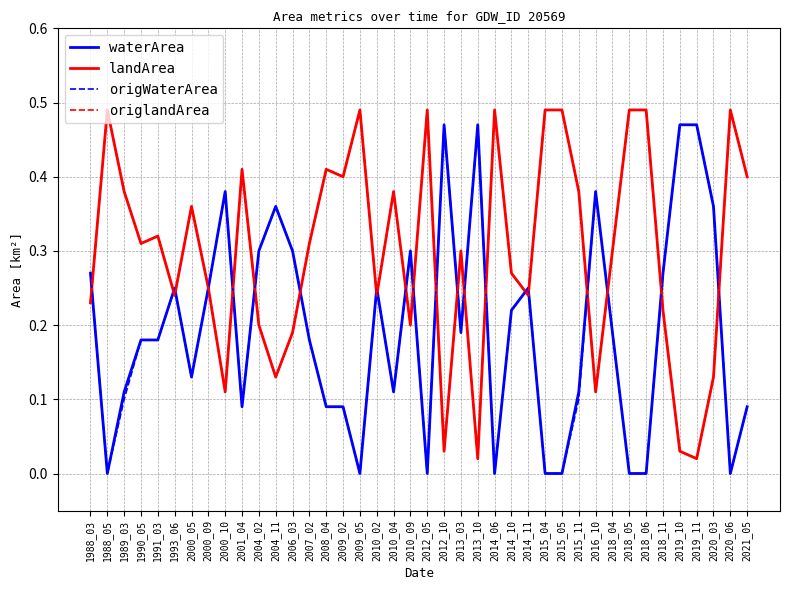

What is the approximate value of waterArea at 2000_09?

0.2